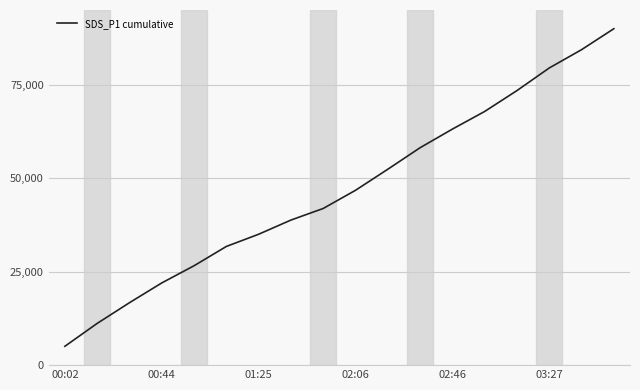

What is the greatest value displayed?

90000.0